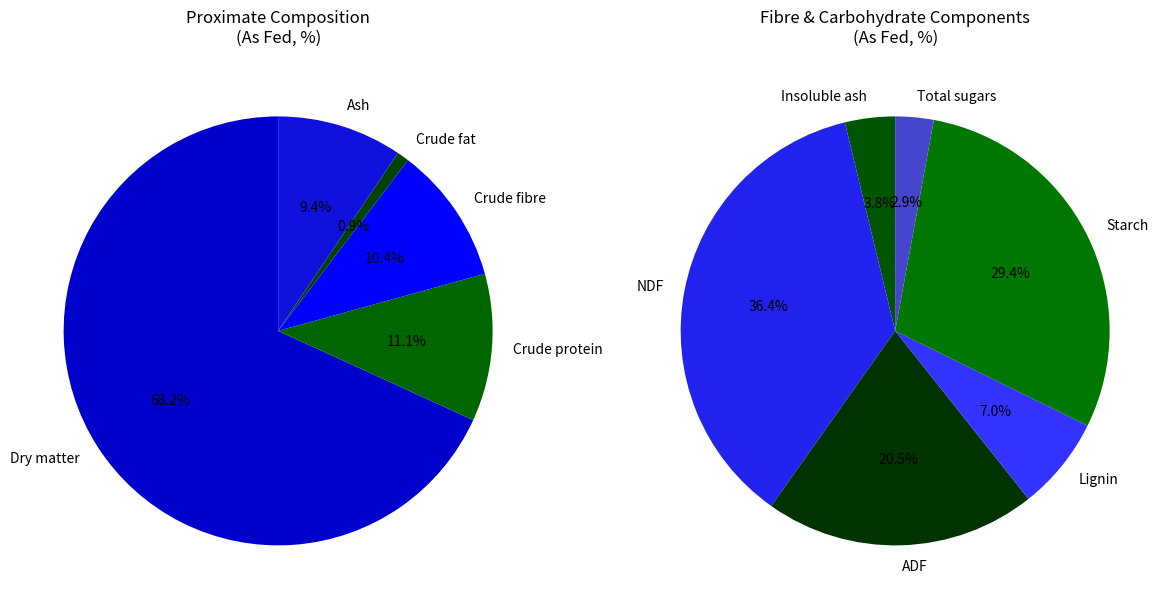

Is it true that ADF is 17% of the pie?

False